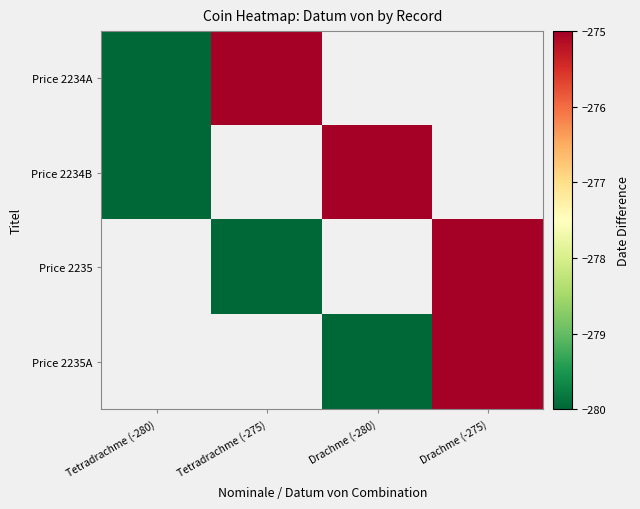

List the series in order of their overall mean, lowest first.

Price 2234A, Price 2234B, Price 2235, Price 2235A